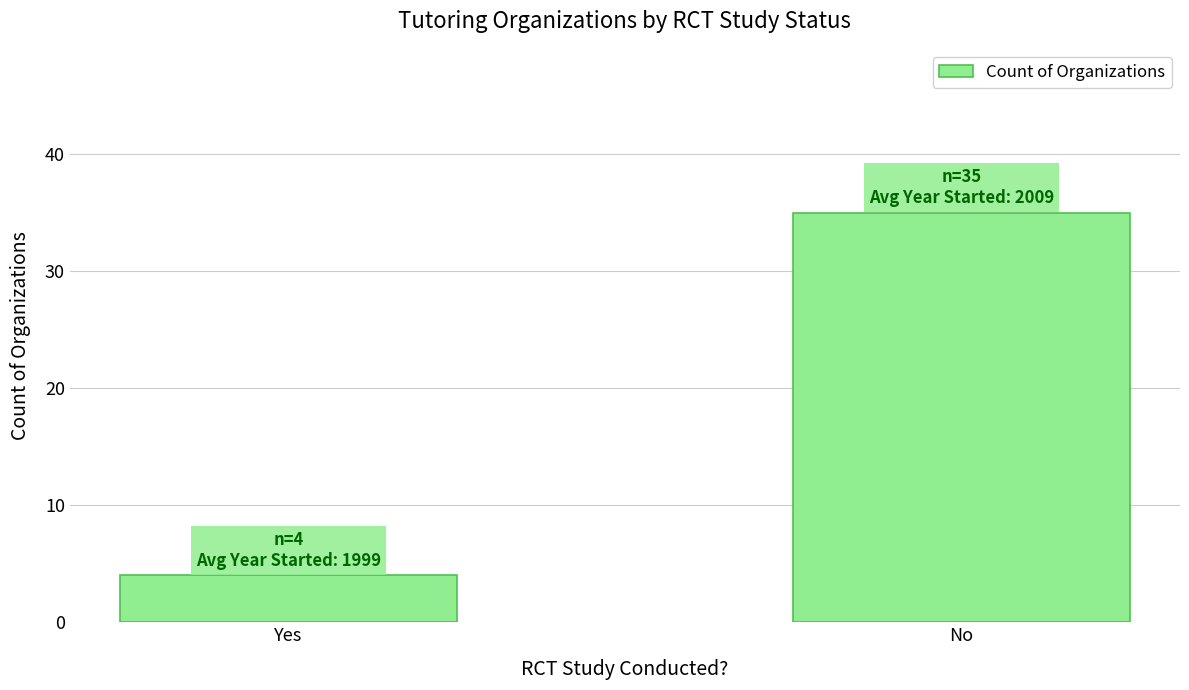

What is the change in value from Yes to No?

+31